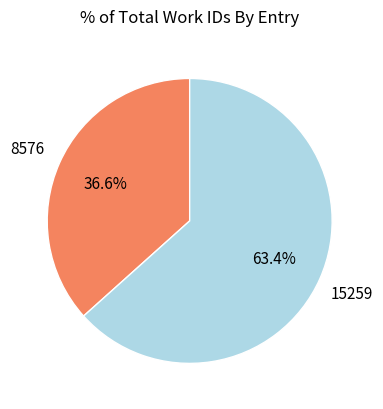

Is there any slice that represents more than half of the pie?

Yes